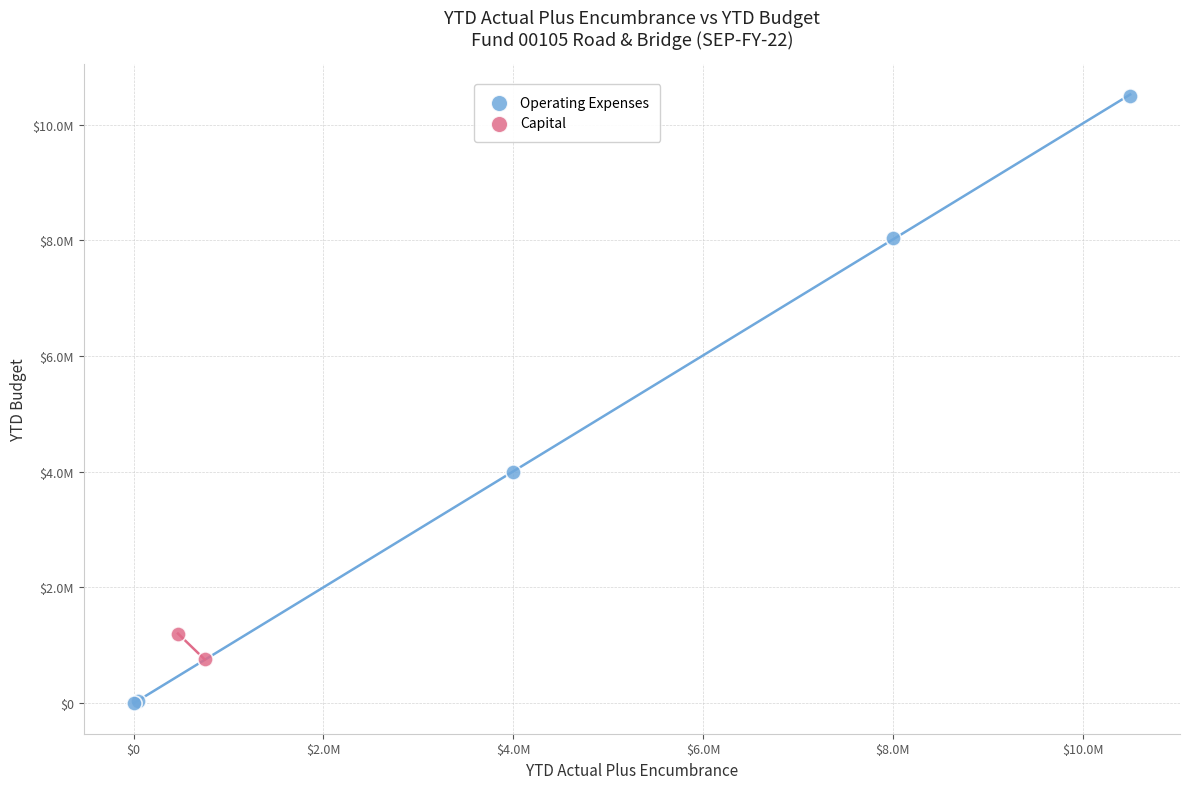

What are all the series names shown in the legend?

Operating Expenses, Capital